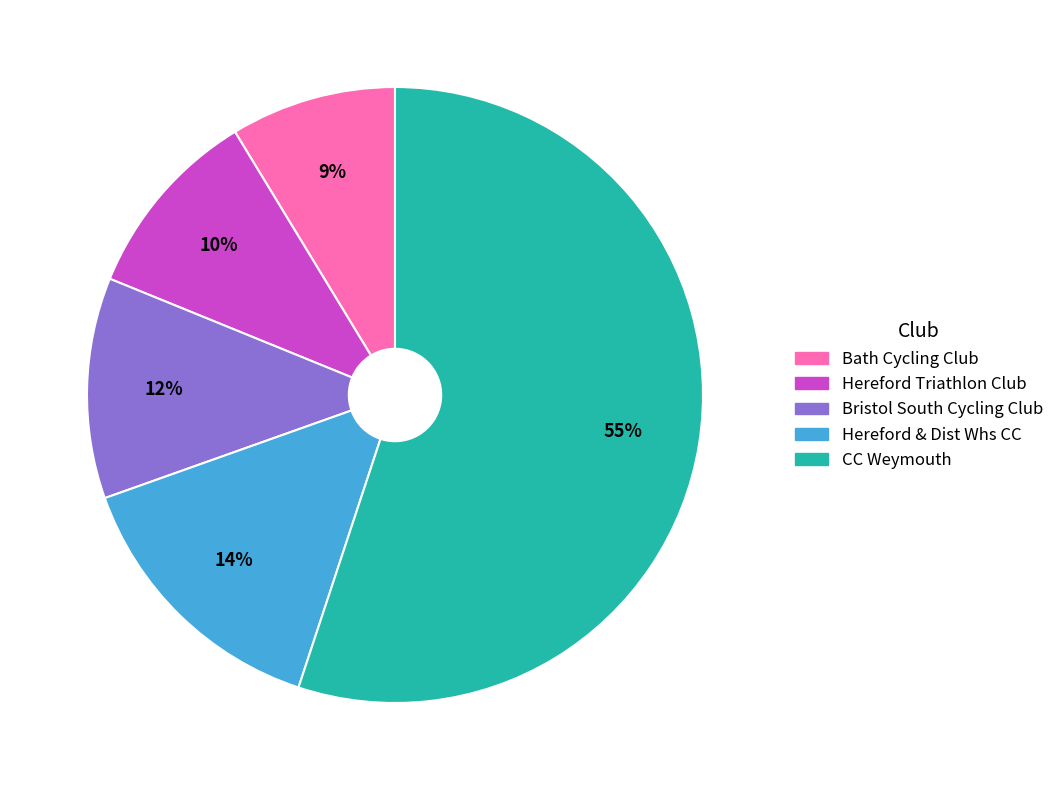

Does Bristol South Cycling Club represent more than half of the total?

No